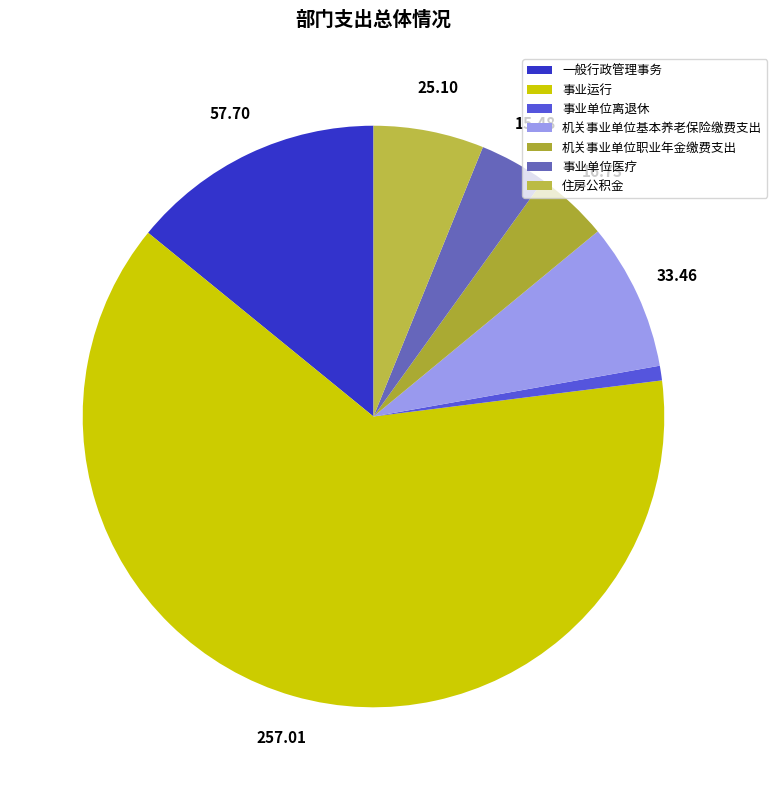

To the nearest percent, what is the difference between the largest and smallest slice percentages?

62%